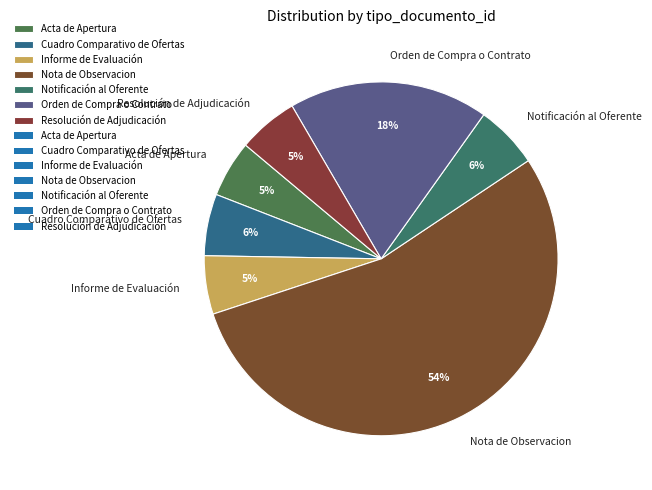

To the nearest percent, what portion does Acta de Apertura represent?

5%